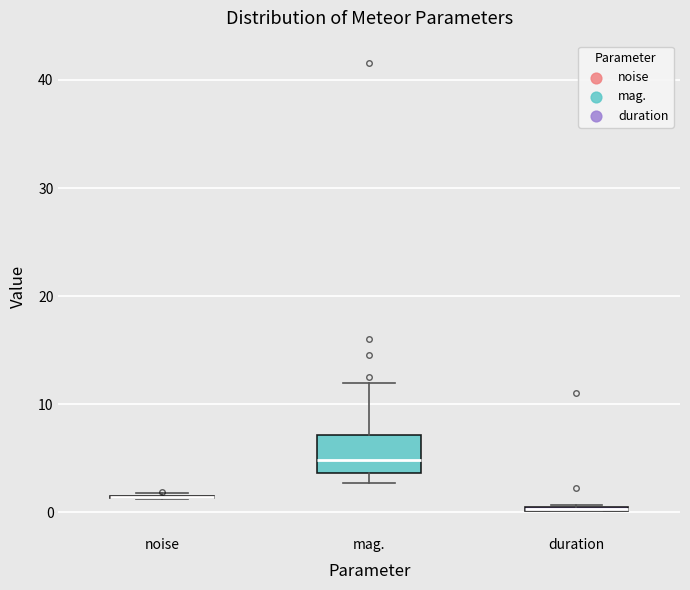

Which box is the tallest, from its lower edge to its upper edge?

mag.